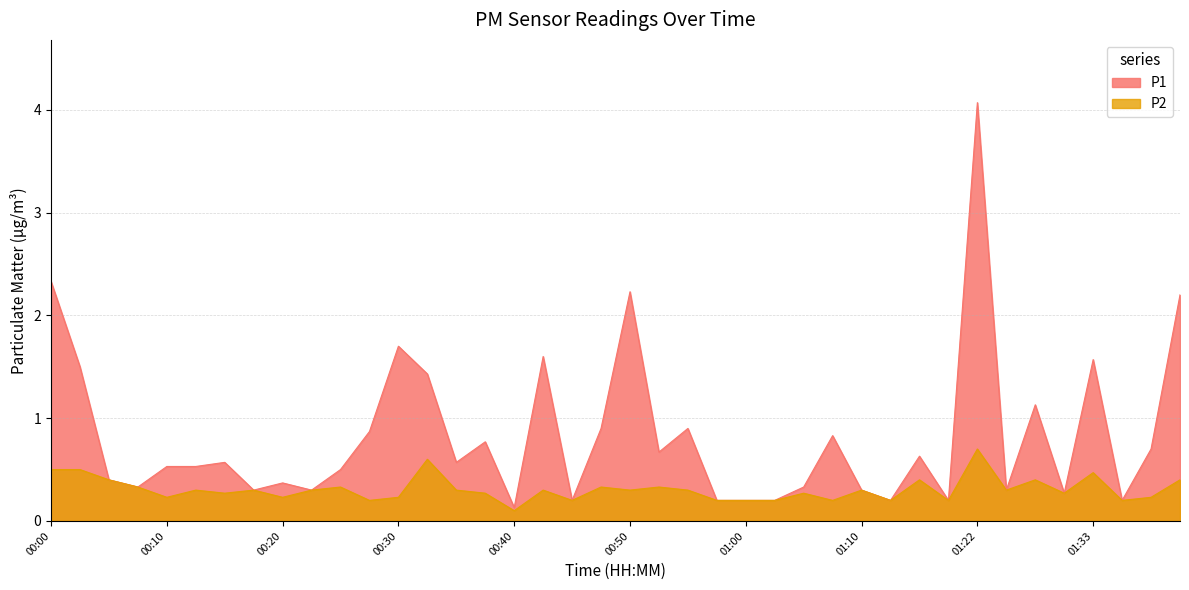

The P2 series shows 0.3 at 00:52. True or false?

True